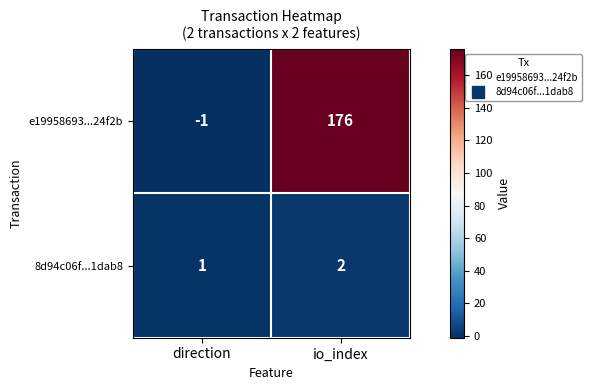

List the series in order of their overall mean, highest first.

e19958693...24f2b, 8d94c06f...1dab8